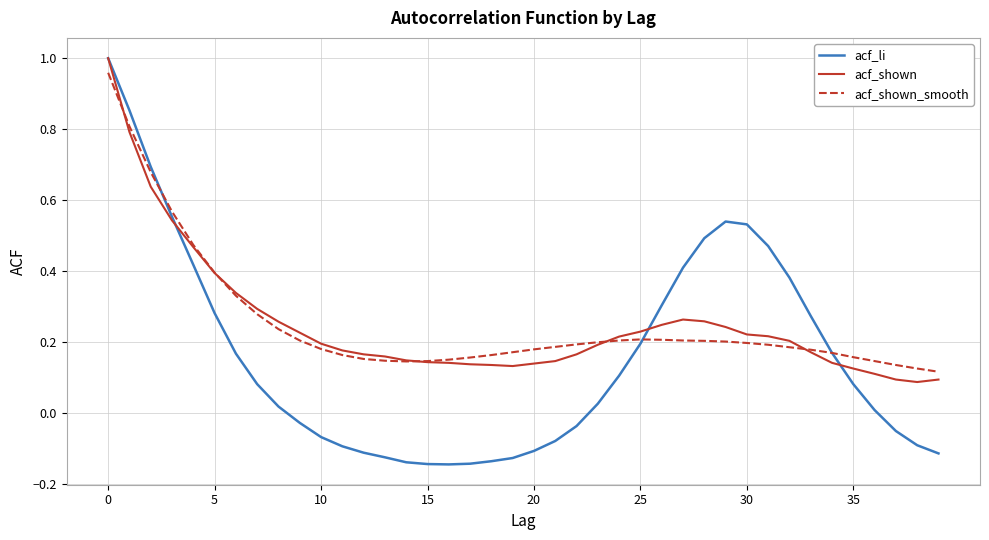

Which series has the widest spread of values?

acf_li